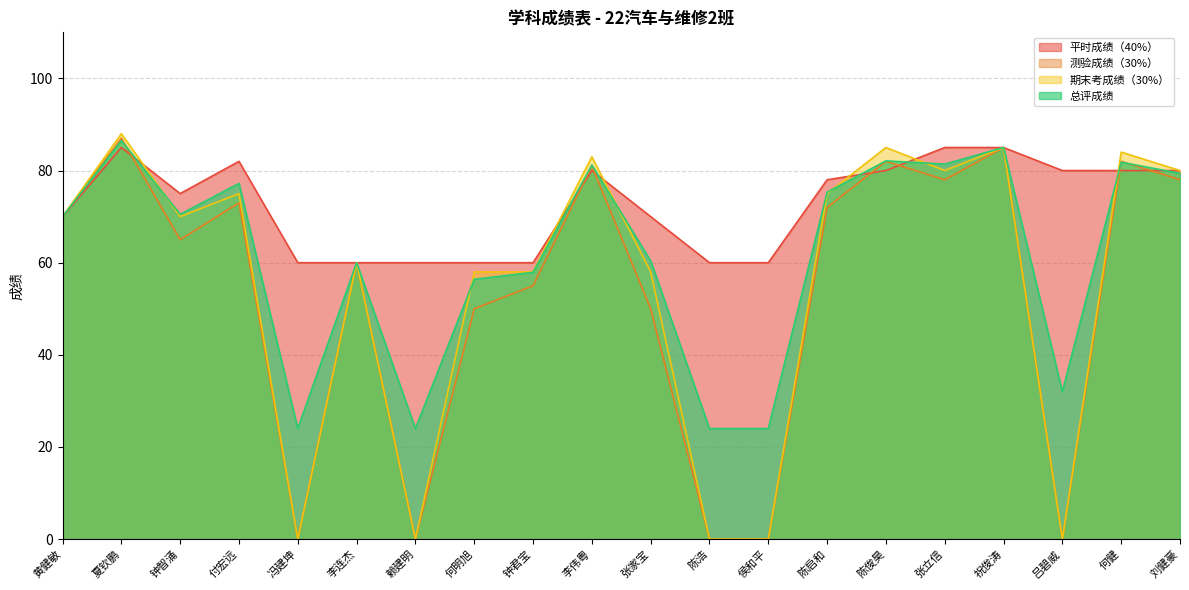

At which label does 期末考成绩（30%） reach its minimum?

冯建坤